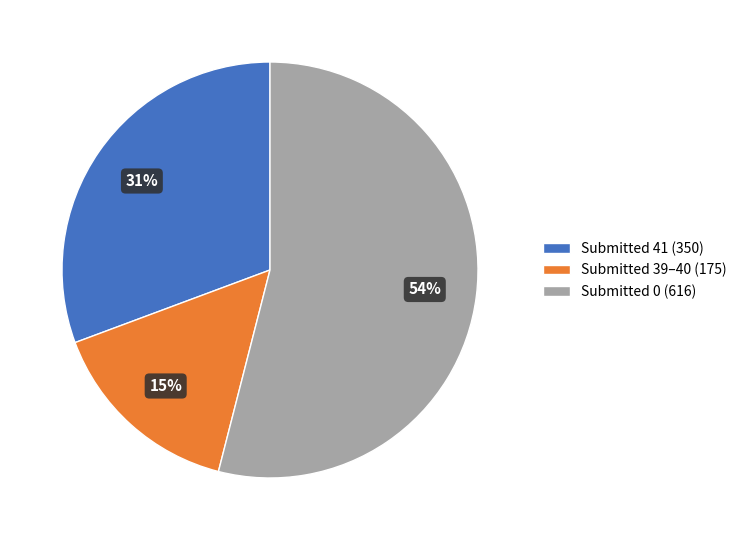

Rank the categories by value from highest to lowest.

Submitted 0 (616), Submitted 41 (350), Submitted 39–40 (175)